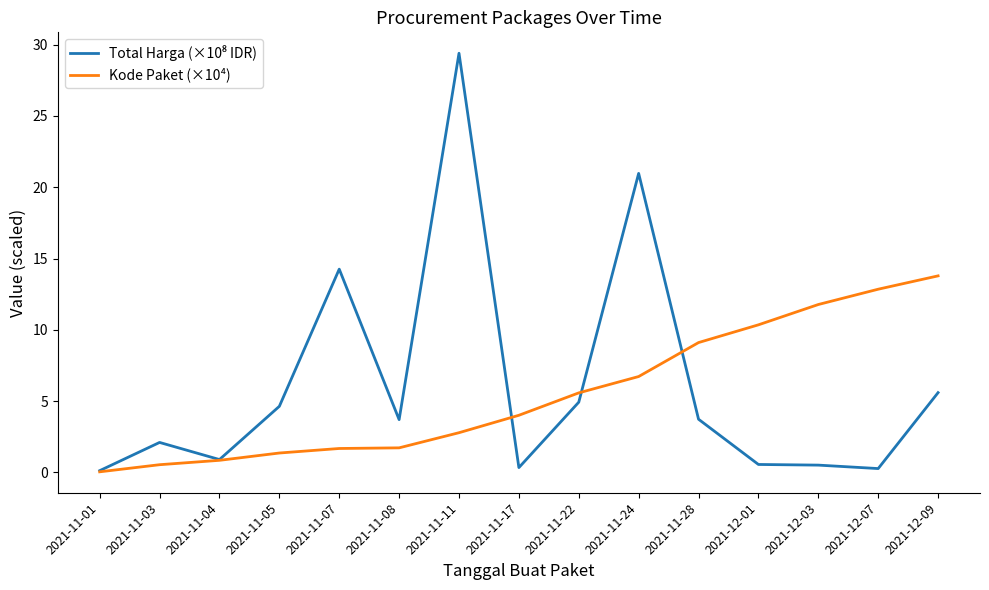

What position from the right is 2021-11-08?

10